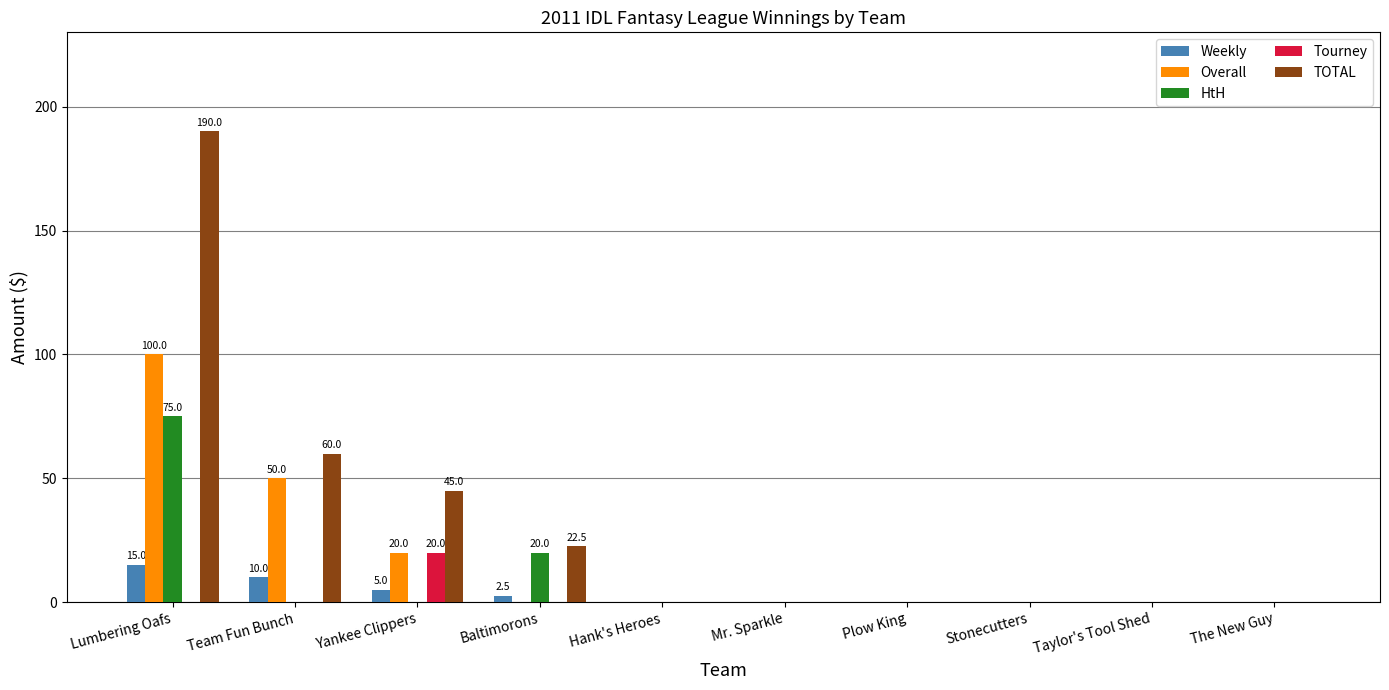

True or false: Weekly has a value of 0.0 at Stonecutters.

True